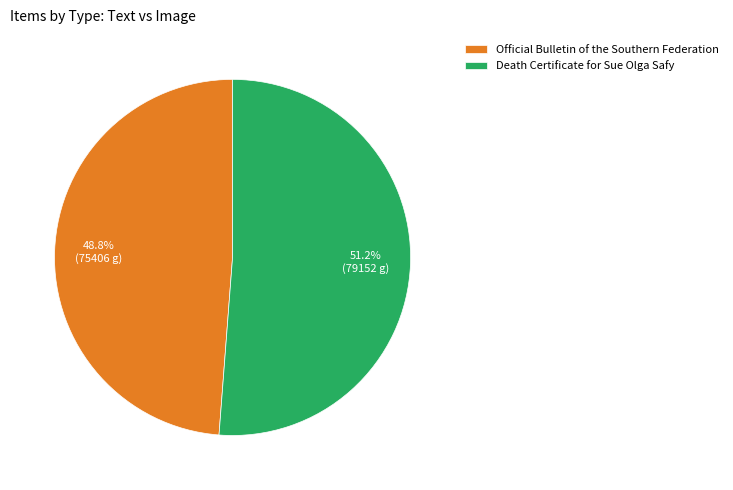

To the nearest percent, what is the difference between the Death Certificate for Sue Olga Safy and Official Bulletin of the Southern Federation slice percentages?

2%